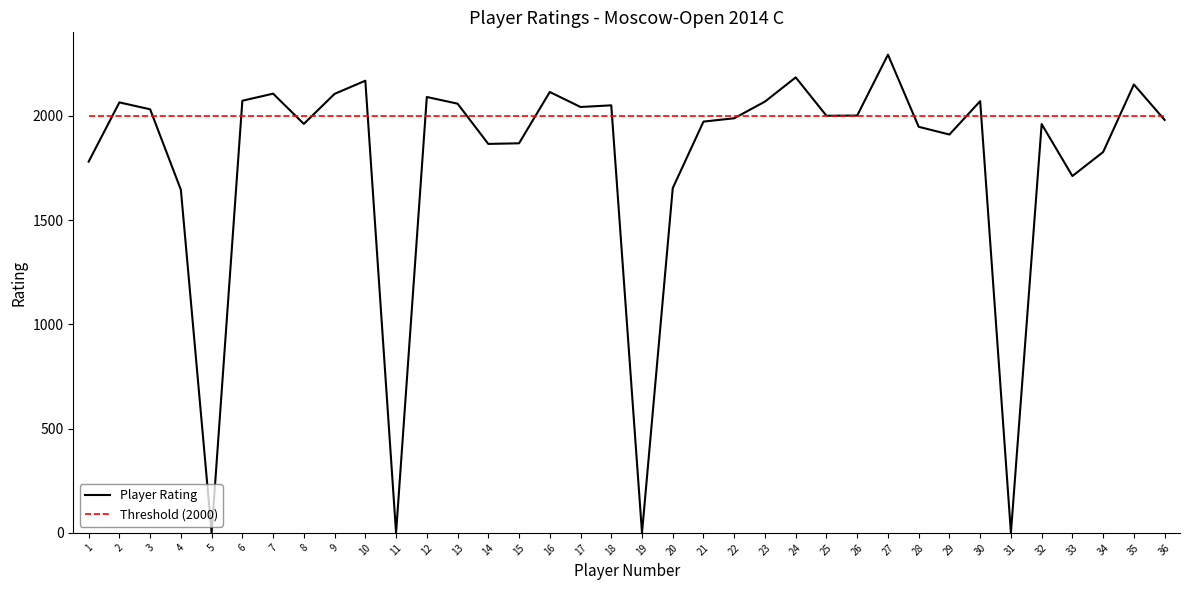

Rank the series by their average value, from lowest to highest.

Player Rating, Threshold (2000)